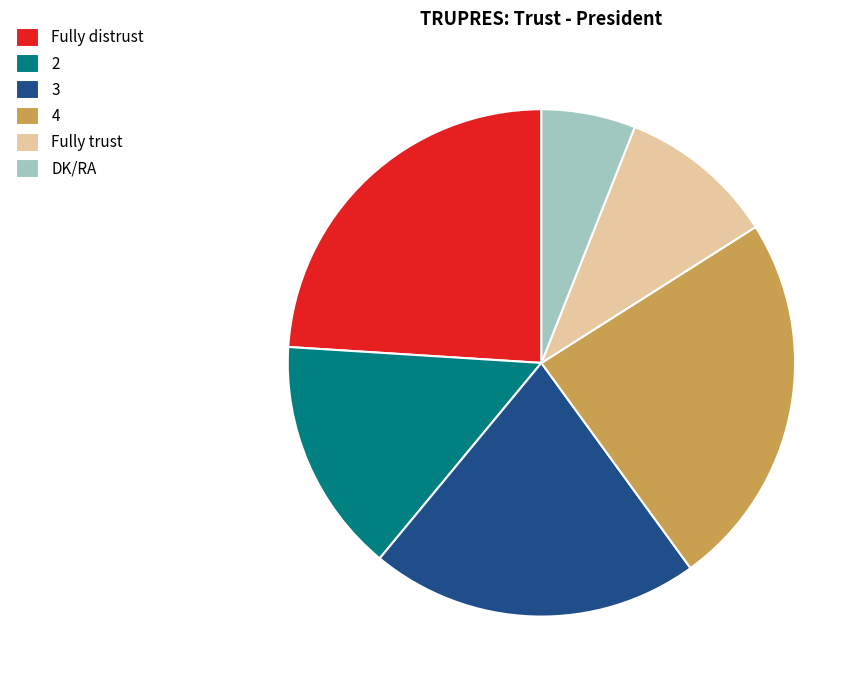

Which has a higher value, Fully trust or 3?

3